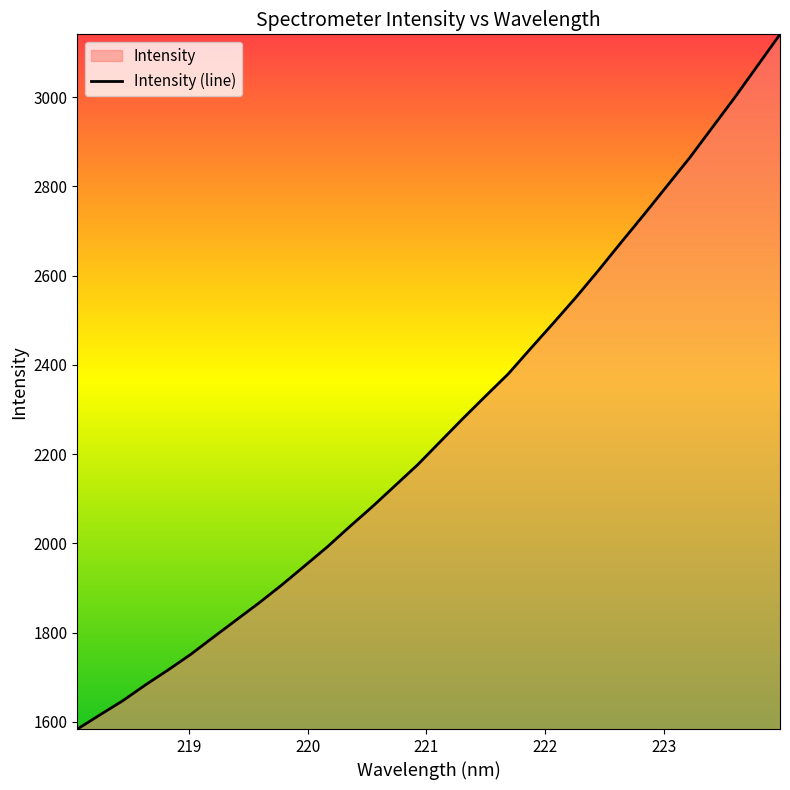

What is the minimum value shown in the chart?

1584.2